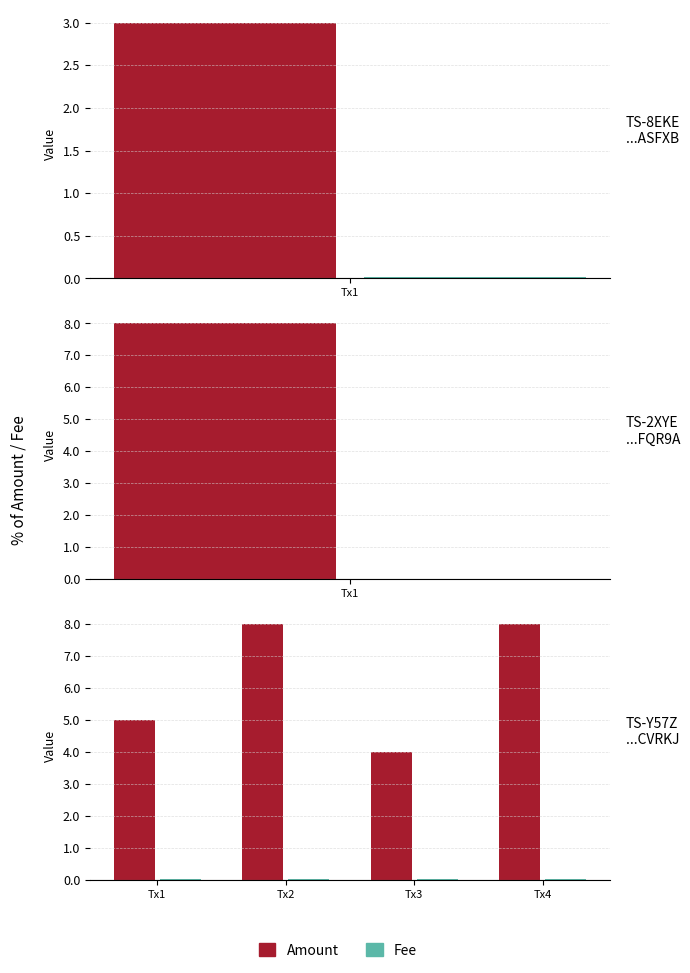

What is the sum of the Fee values at Tx2 and Tx4?

0.1